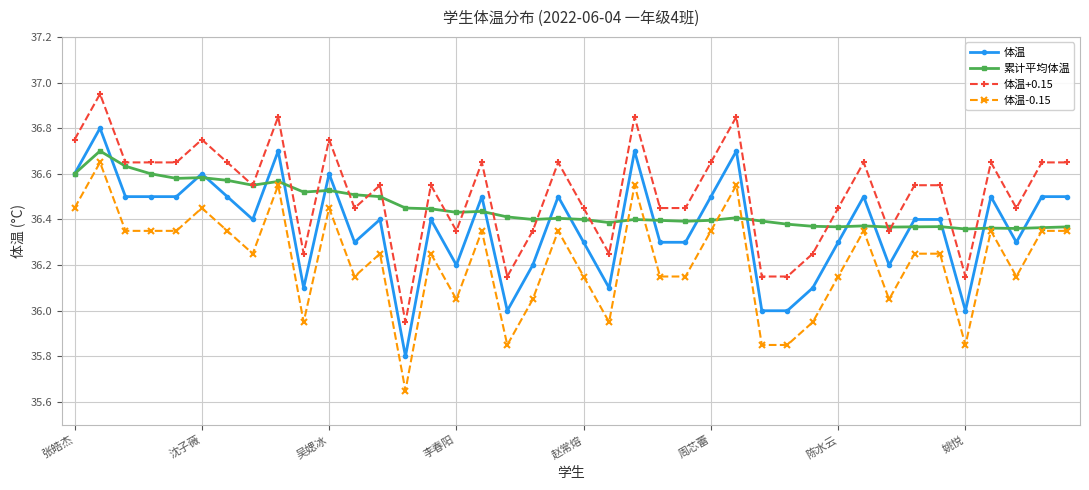

What is the difference between the second highest and second lowest values in the 累计平均体温 series?

0.3